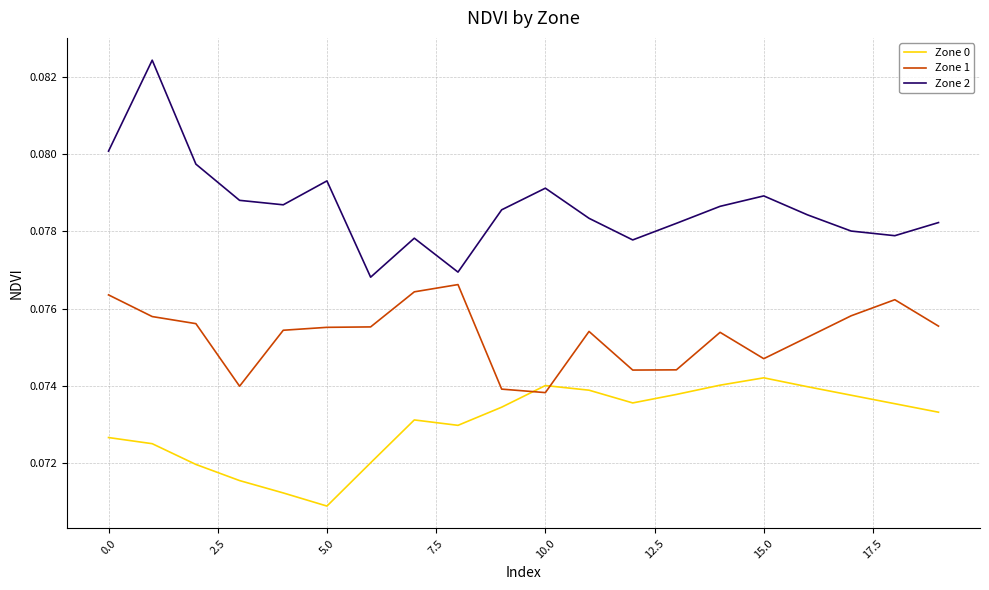

True or false: Zone 2 and Zone 1 cross at least once.

False